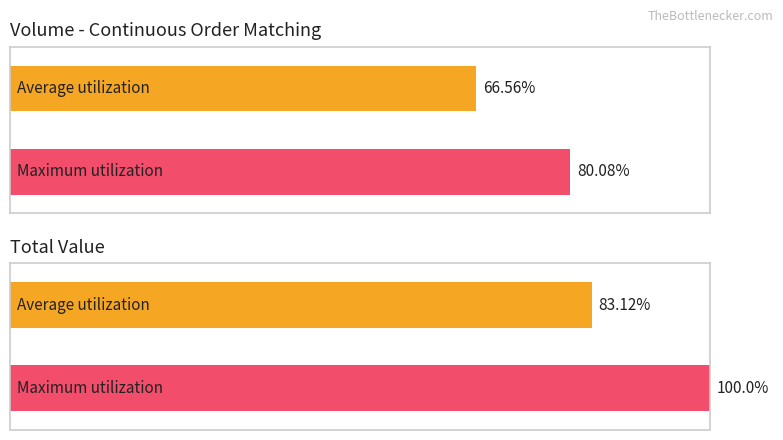

Does the chart contain stacked bars?

No